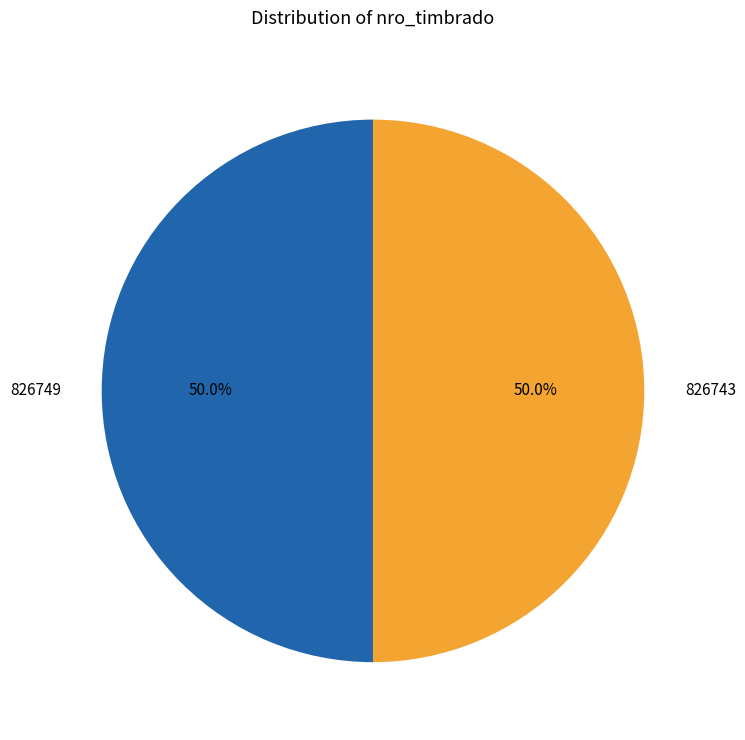

To the nearest percent, what is the average slice percentage?

50%